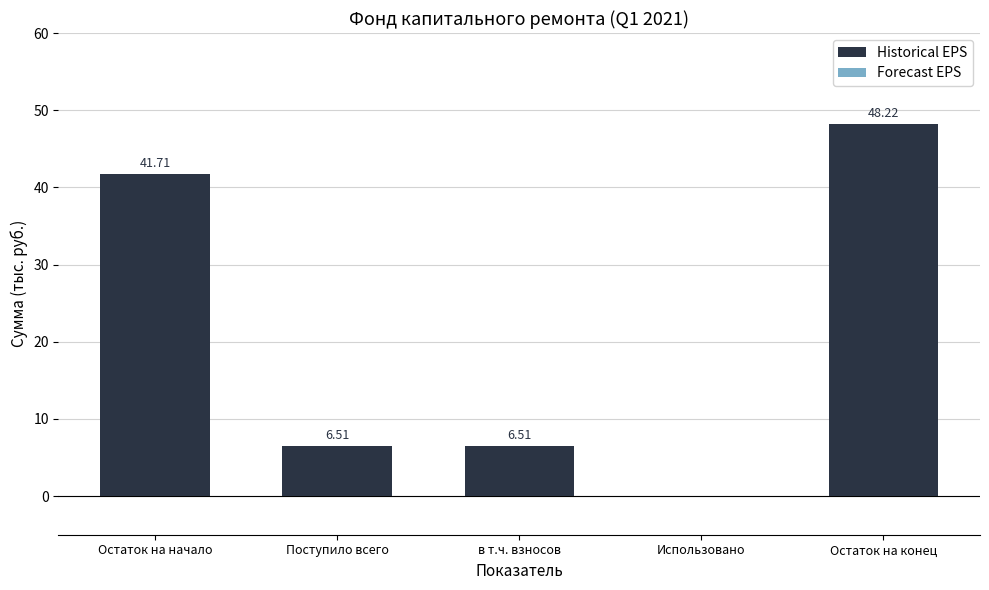

Which category has the highest value across all series?

Остаток на конец